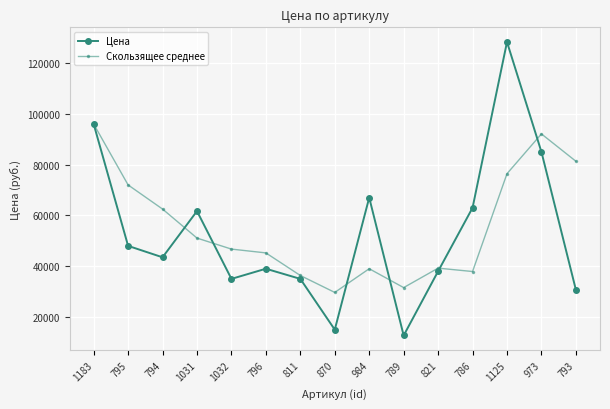

List the series in order of their overall mean, highest first.

Скользящее среднее, Цена